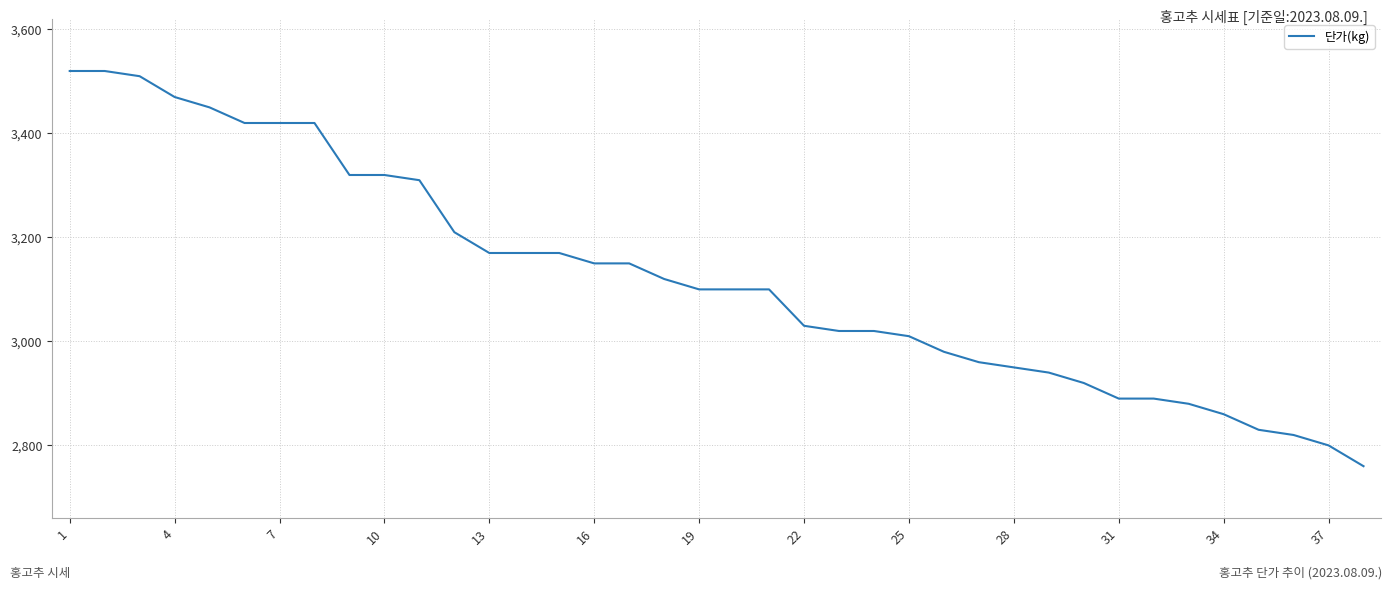

What is the minimum value shown in the chart?

2760